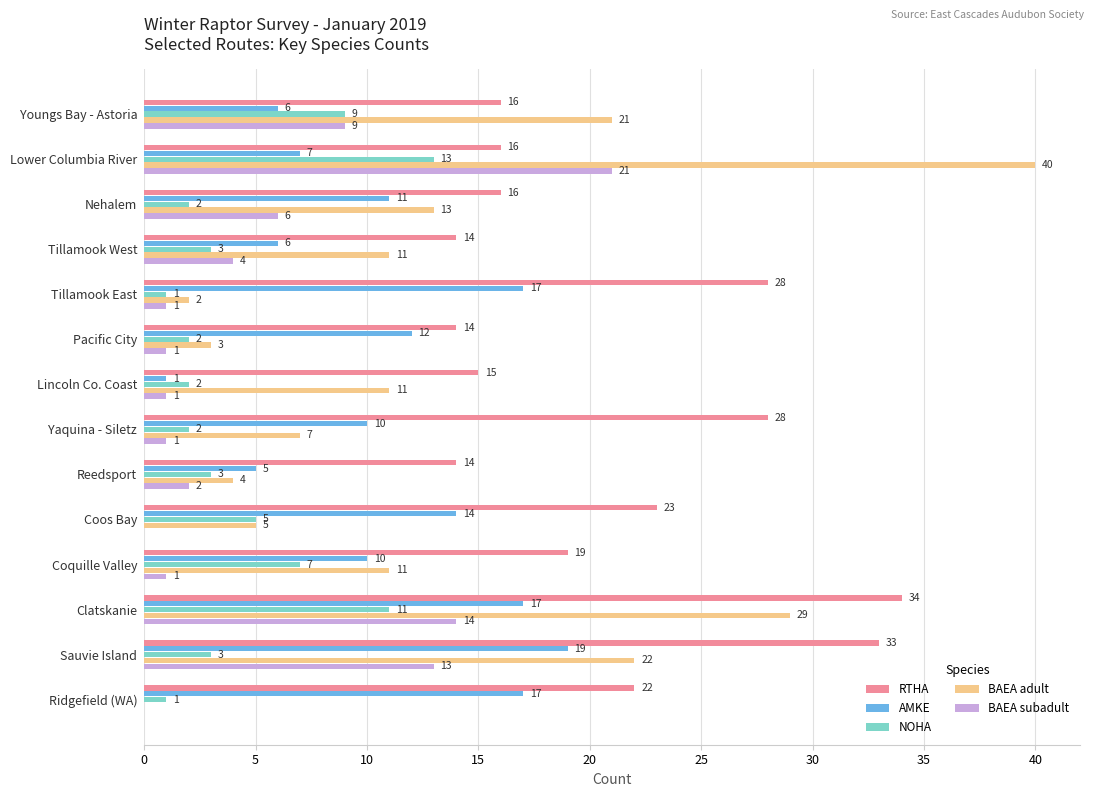

Where is BAEA adult nearest to the value 20?

Youngs Bay - Astoria